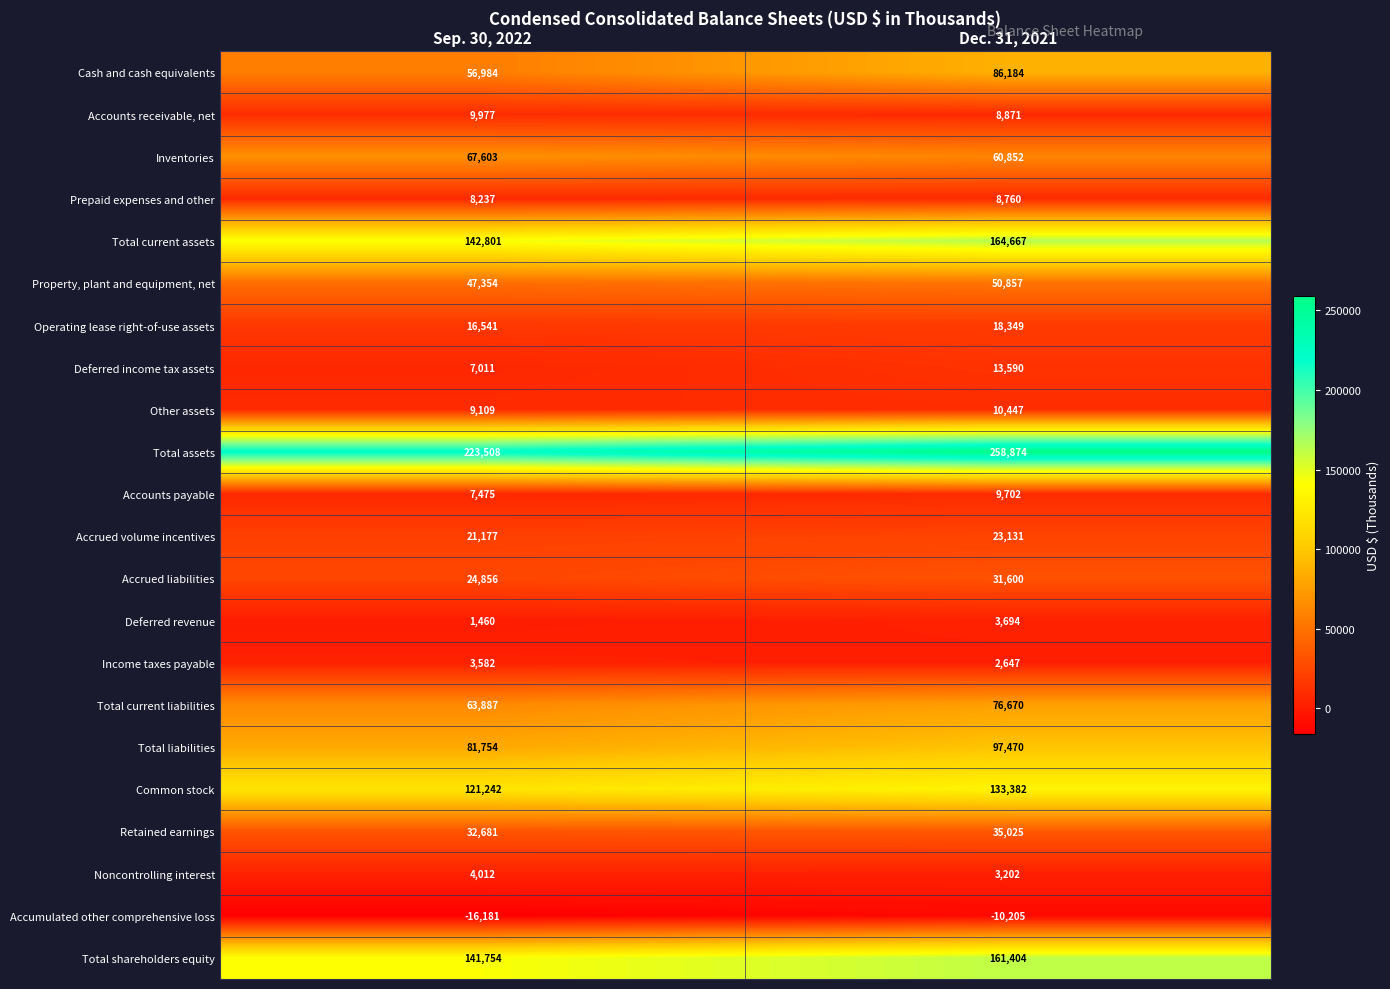

What is the greatest value displayed?

258874